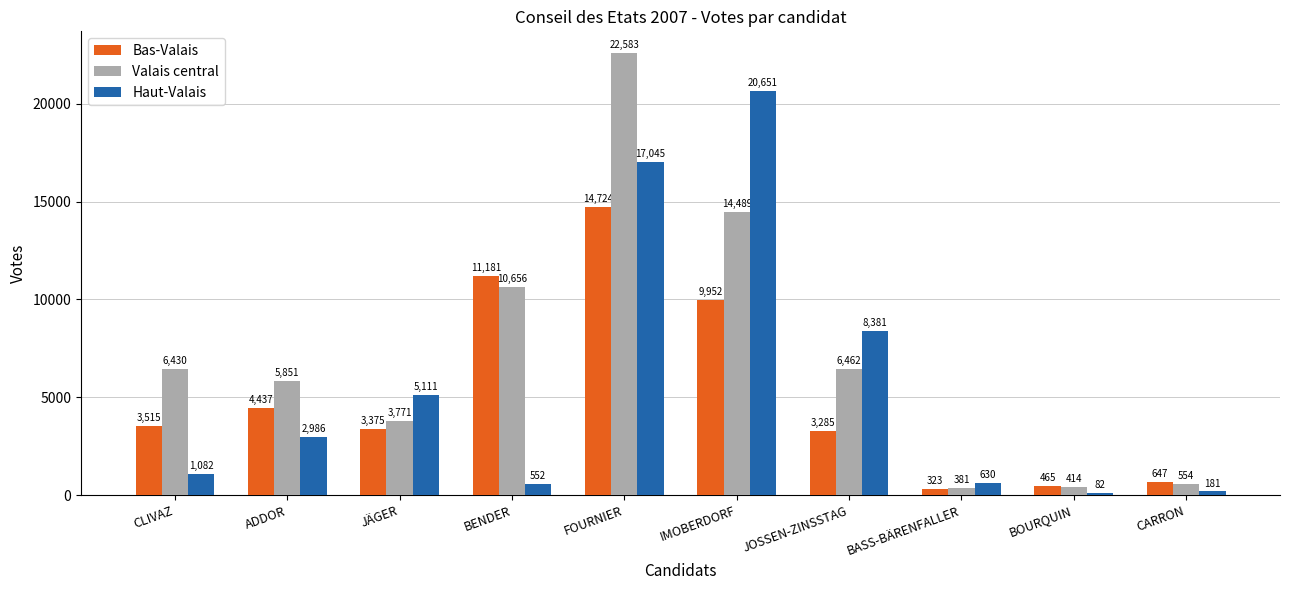

What is the sum of all Haut-Valais values?

56701